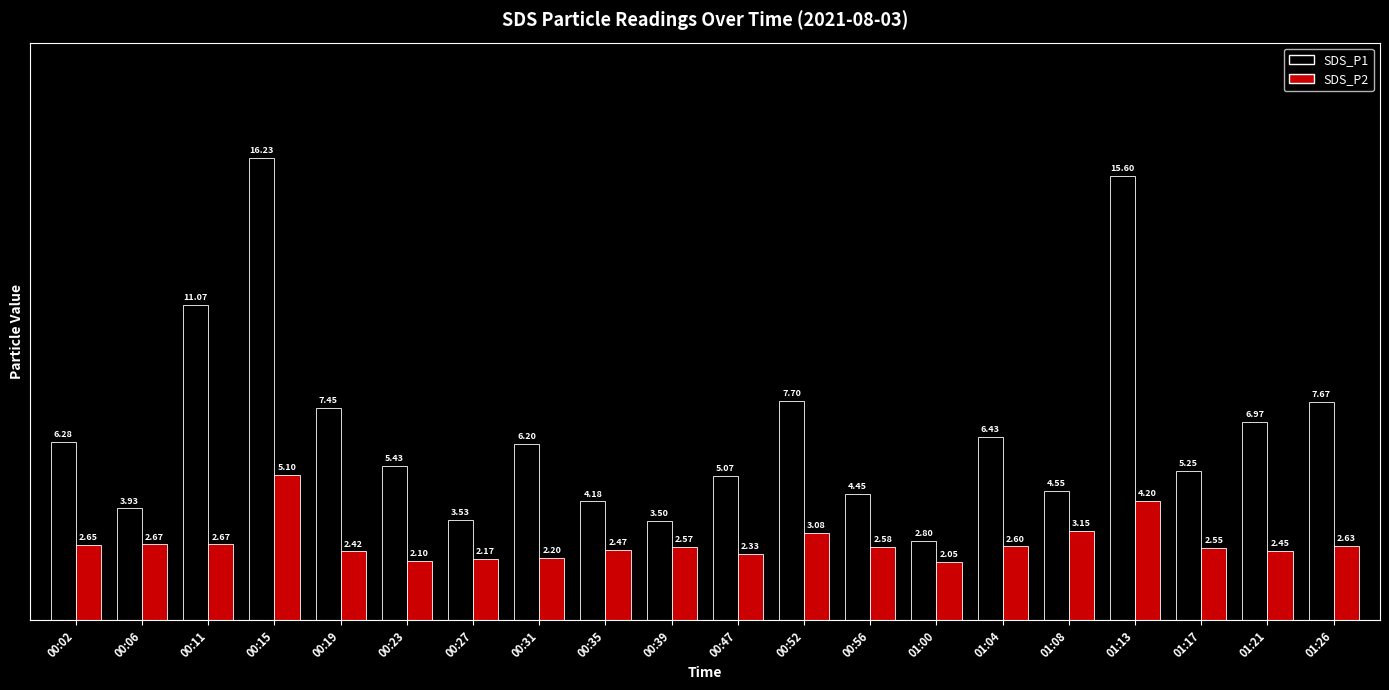

At 00:02, list the series in order from smallest to largest.

SDS_P2, SDS_P1